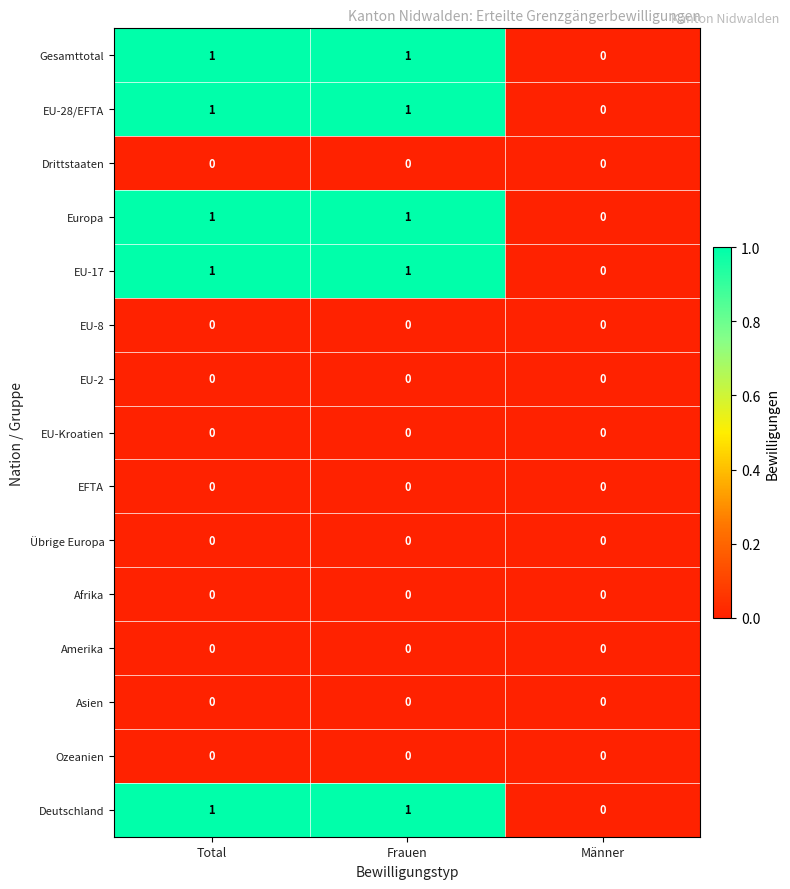

Where is Deutschland nearest to the value 0?

Männer